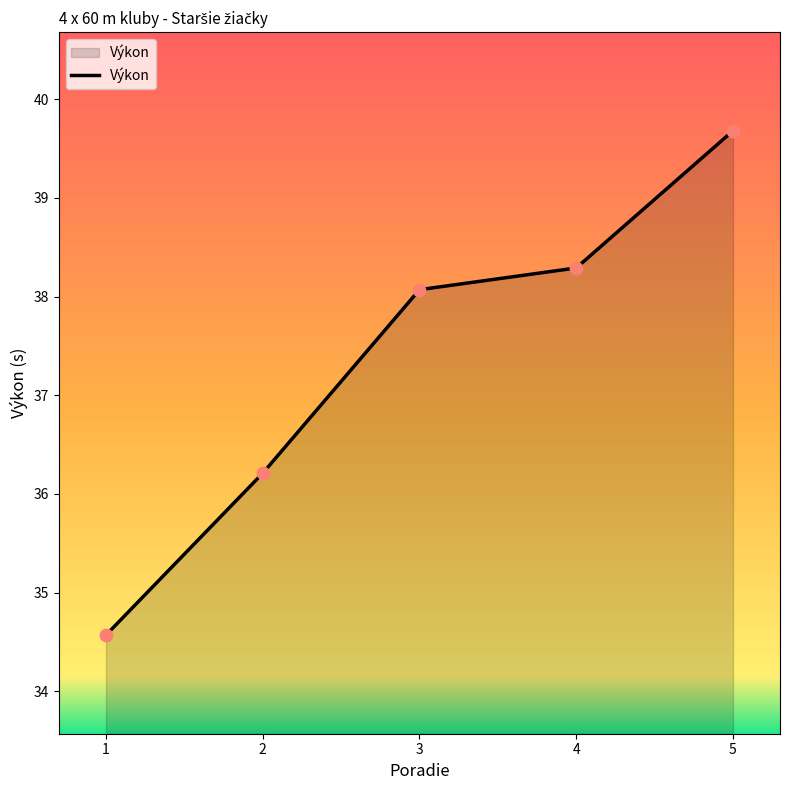

Between 5 and 4, which is larger?

5